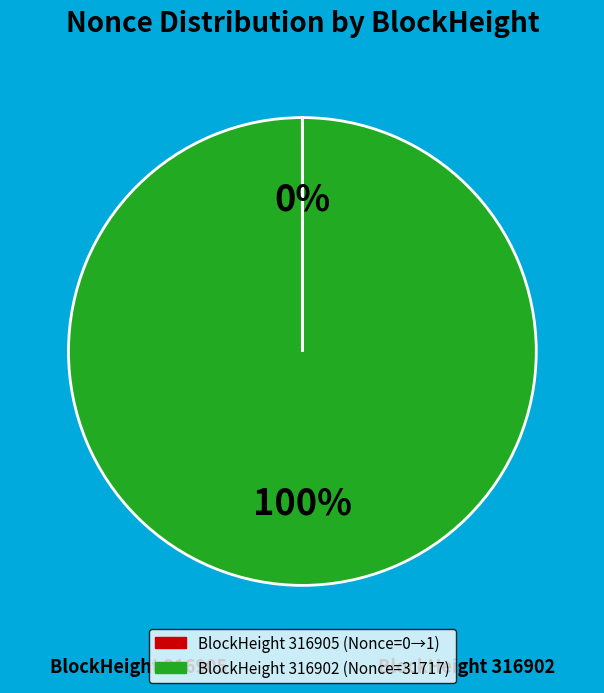

To the nearest percent, what is the difference between the largest and smallest slice percentages?

100%